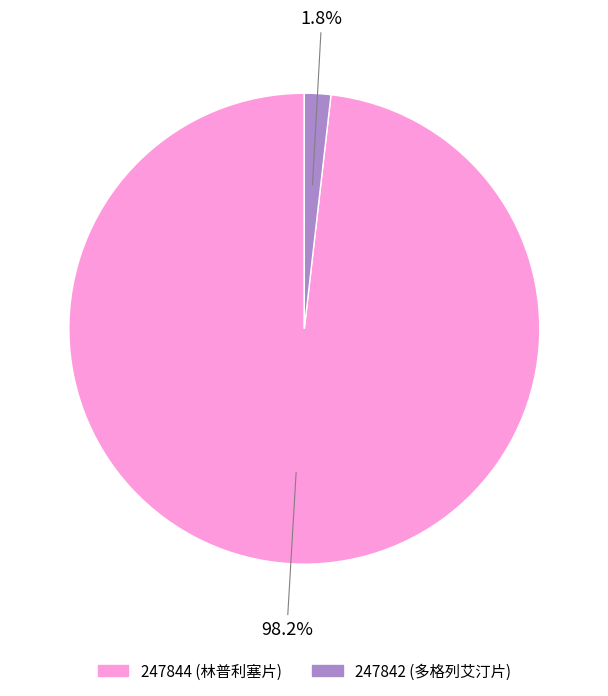

What percentage is the 247844 (林普利塞片) slice, to the nearest percent?

98%